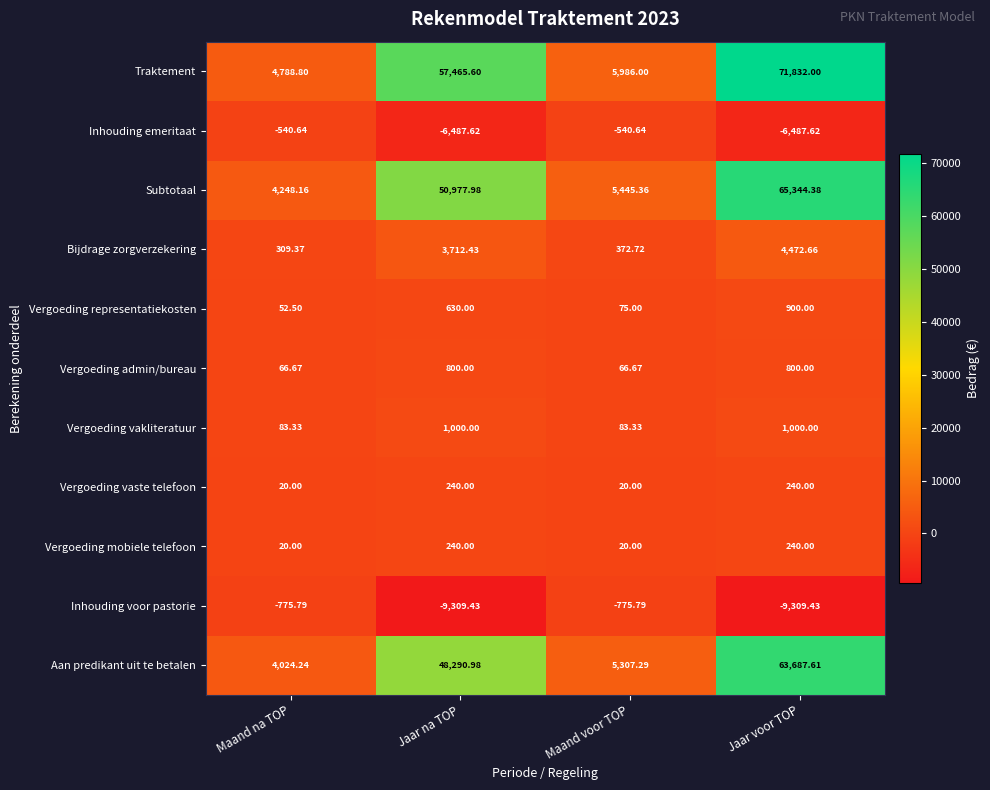

Is the value of Vergoeding admin/bureau at Jaar voor TOP greater than the value of Vergoeding vaste telefoon at Jaar na TOP?

Yes